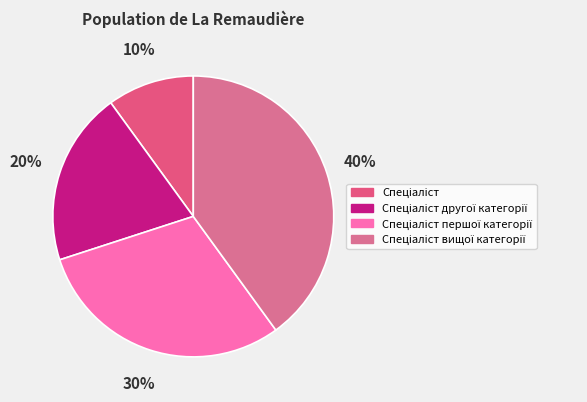

True or false: Спеціаліст accounts for 17% of the total.

False